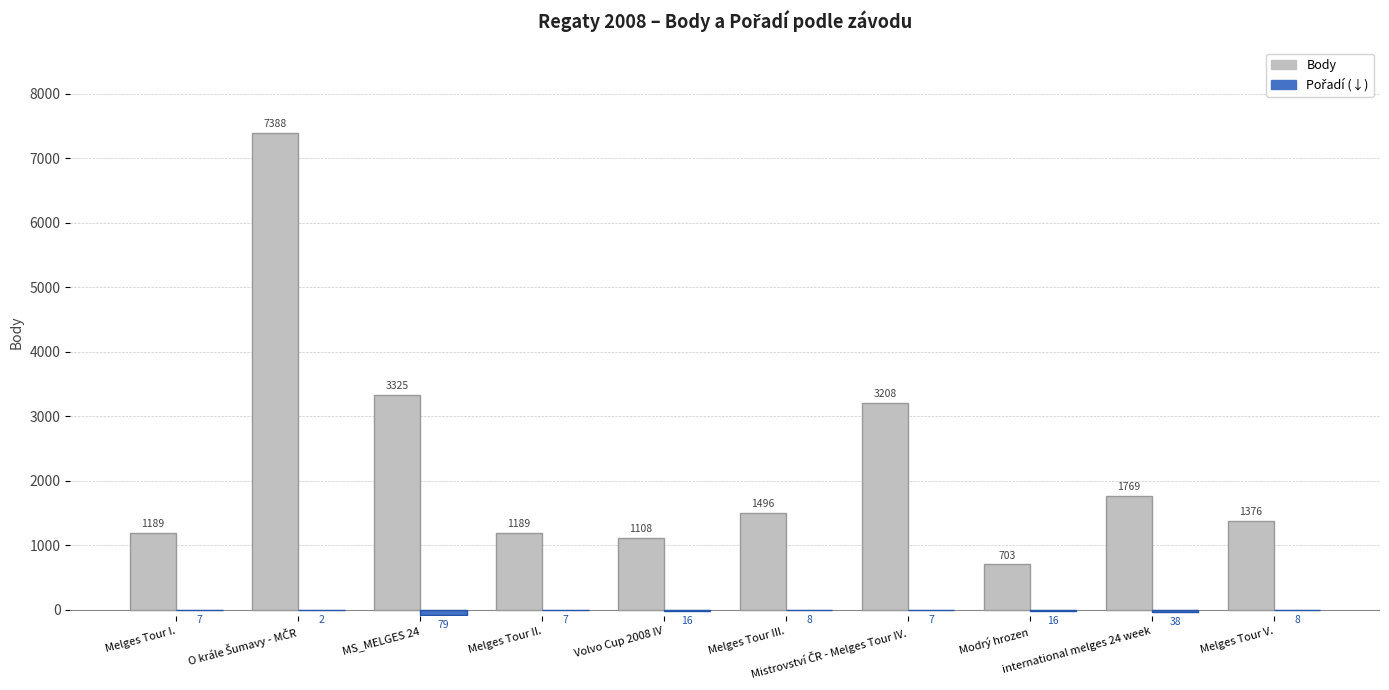

What is the maximum value shown in the chart?

7388